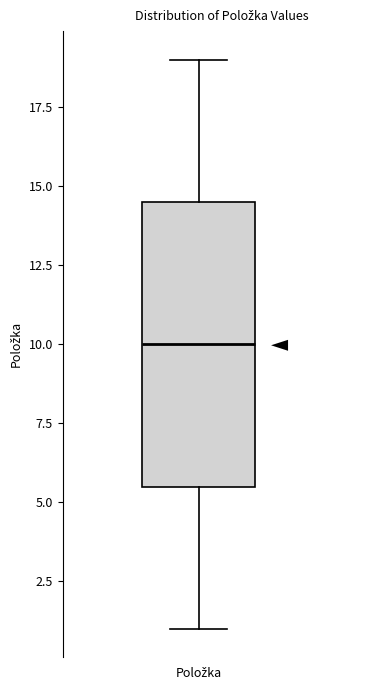

Read this box plot against the y-axis: the position of the median line, the range covered by the box, and the ends of both whiskers. The values are not printed on the chart, so give them approximately, as read against the axis.

median 10.0, box 5.5 to 14.5, whiskers 1.0 to 19.0